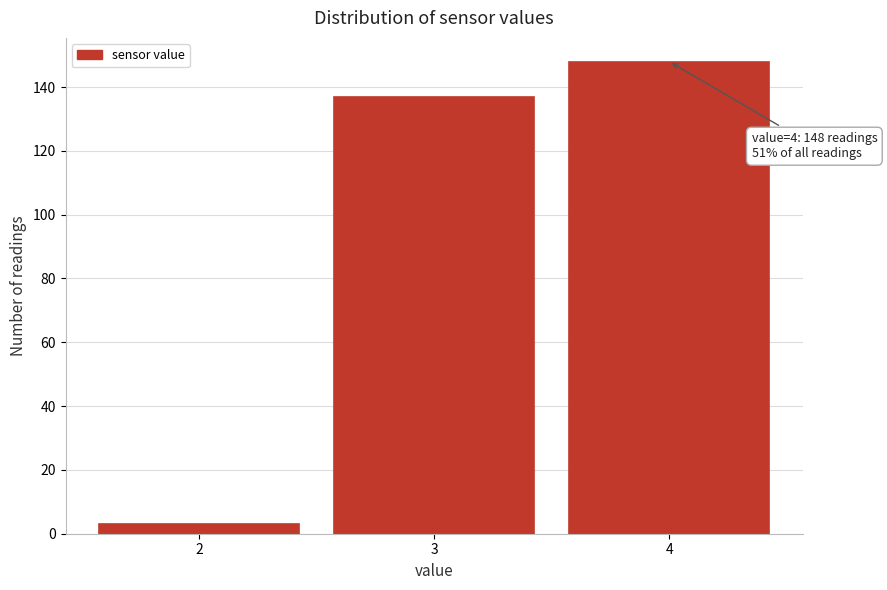

Which range on the x-axis has the tallest bar?

3.5 to 4.5